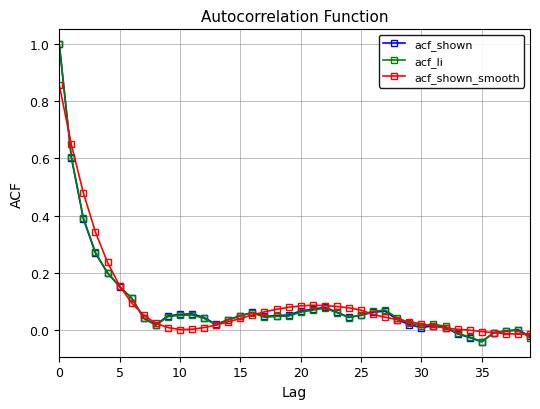

What is the maximum value shown in the chart?

1.0